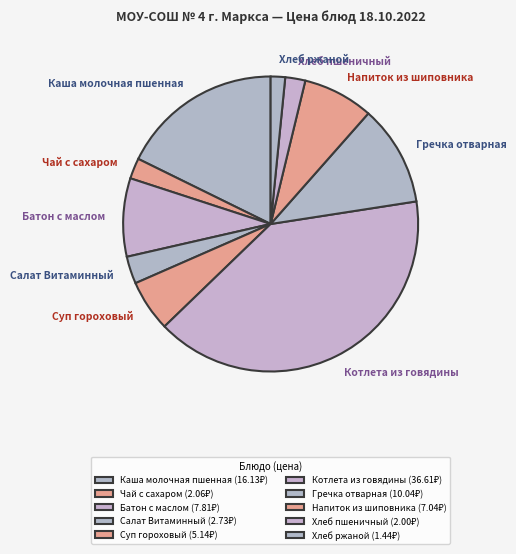

Count the number of slices in the pie.

10